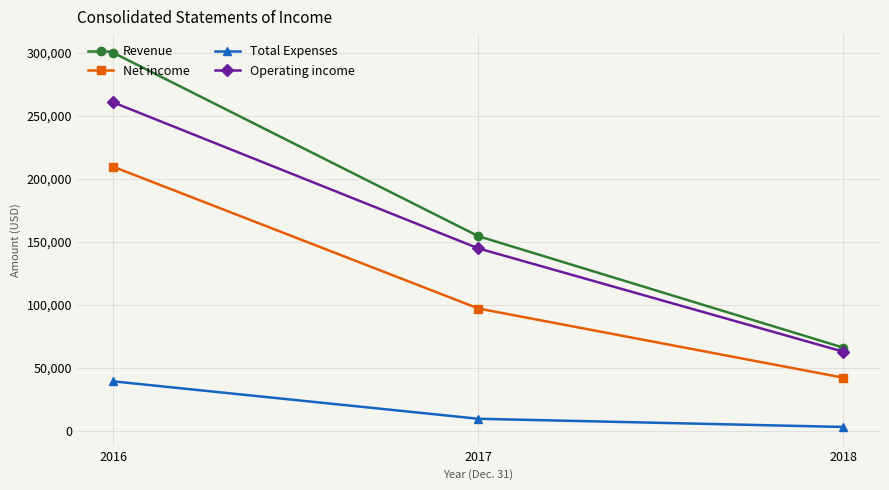

Reading right to left, list all the values displayed in this chart.

Revenue: 2018=66109	2017=154634	2016=300220
Net income: 2018=42275	2017=97231	2016=209736
Total Expenses: 2018=3198	2017=9687	2016=39386
Operating income: 2018=62911	2017=144947	2016=260834